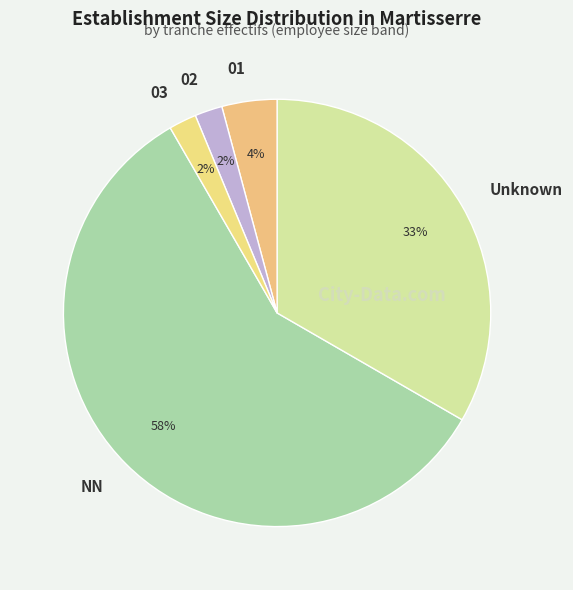

Which slice is the largest?

NN